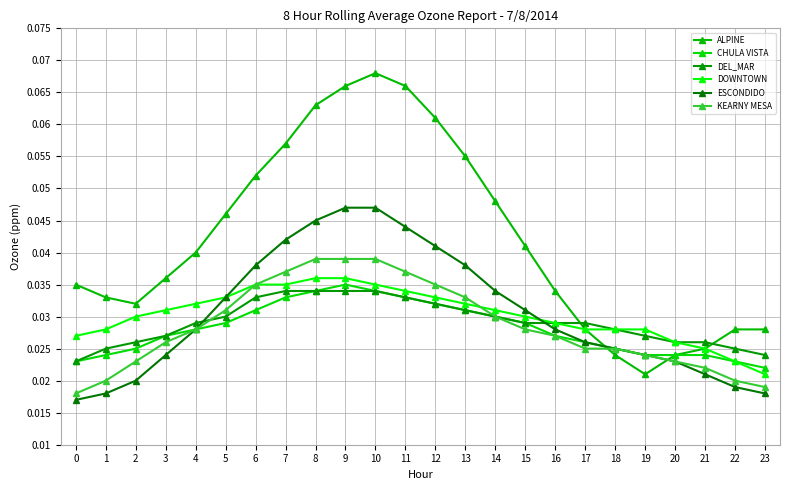

Rank the series at 22 from lowest to highest value.

ESCONDIDO, KEARNY MESA, CHULA VISTA, DOWNTOWN, DEL_MAR, ALPINE